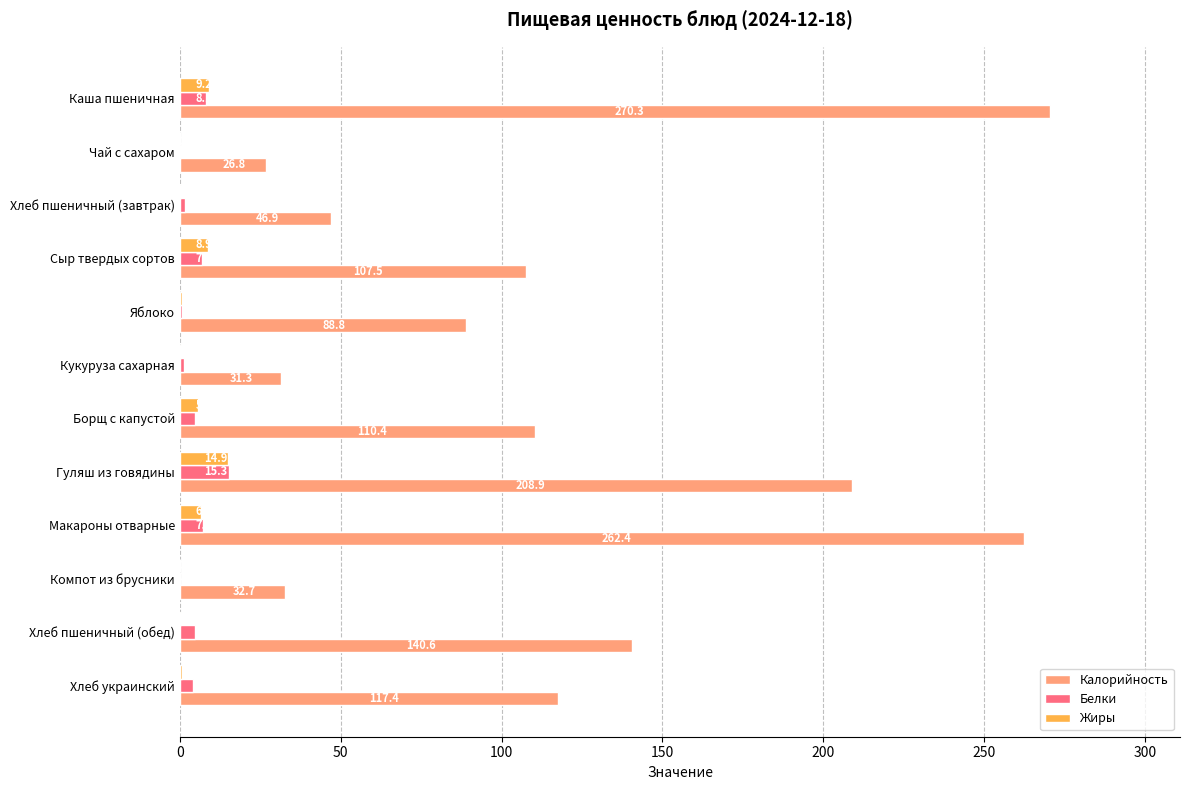

True or false: Белки has a value of 1.5 at Хлеб пшеничный (завтрак).

True